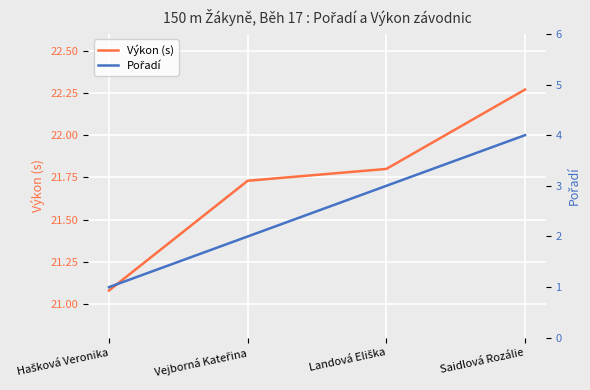

Between Saidlová Rozálie and Landová Eliška, which is larger?

Saidlová Rozálie